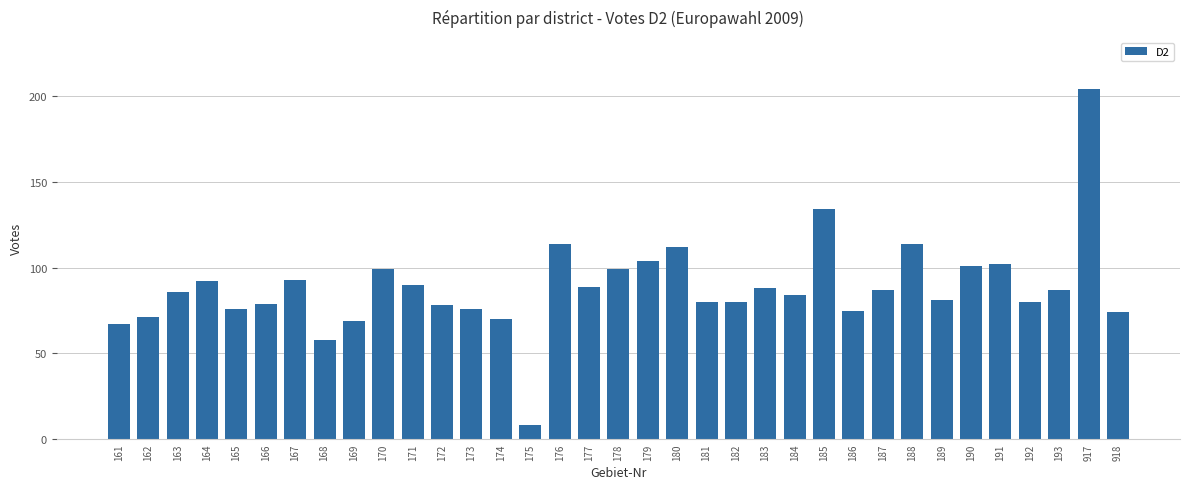

How many values are below 86?

17